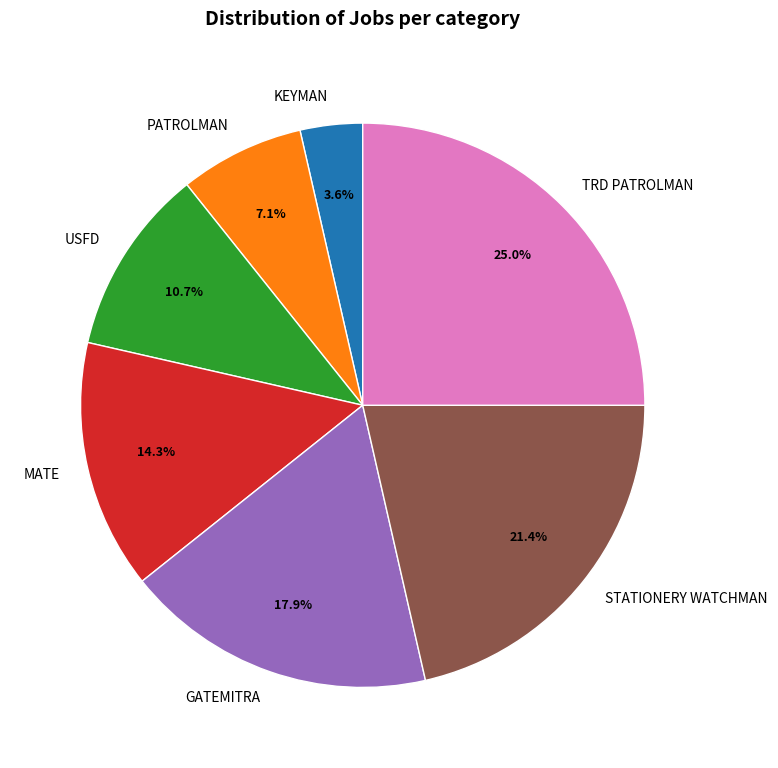

Between TRD PATROLMAN and GATEMITRA, which is larger?

TRD PATROLMAN